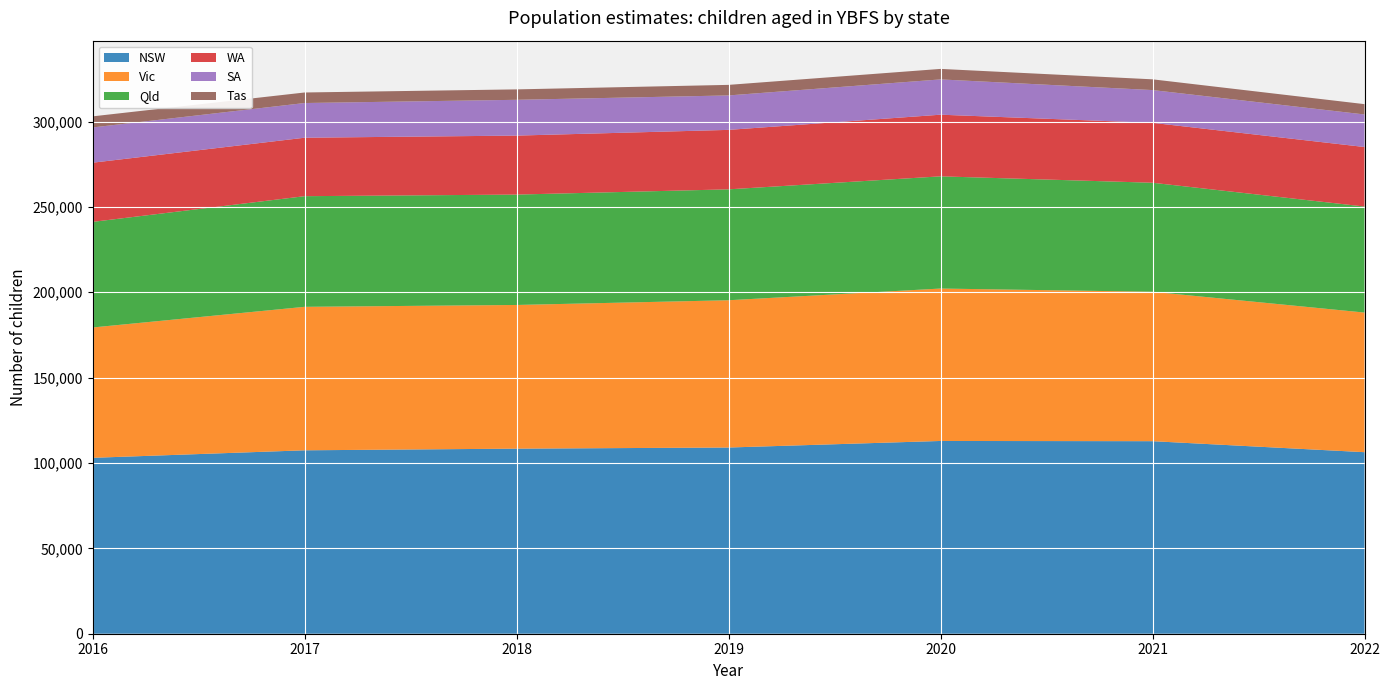

Reading left to right, extract all data points from this chart.

NSW: 103025	107426	108398	109056	112895	112767	106323
Vic: 76340	84033	84154	86258	89274	87510	81777
Qld: 61850	64805	64646	64956	65712	63854	62092
WA: 34658	34239	34546	34826	36107	35095	34868
SA: 20652	20323	20966	20178	20671	19192	19066
Tas: 6492	6170	6102	6179	6146	6287	6042